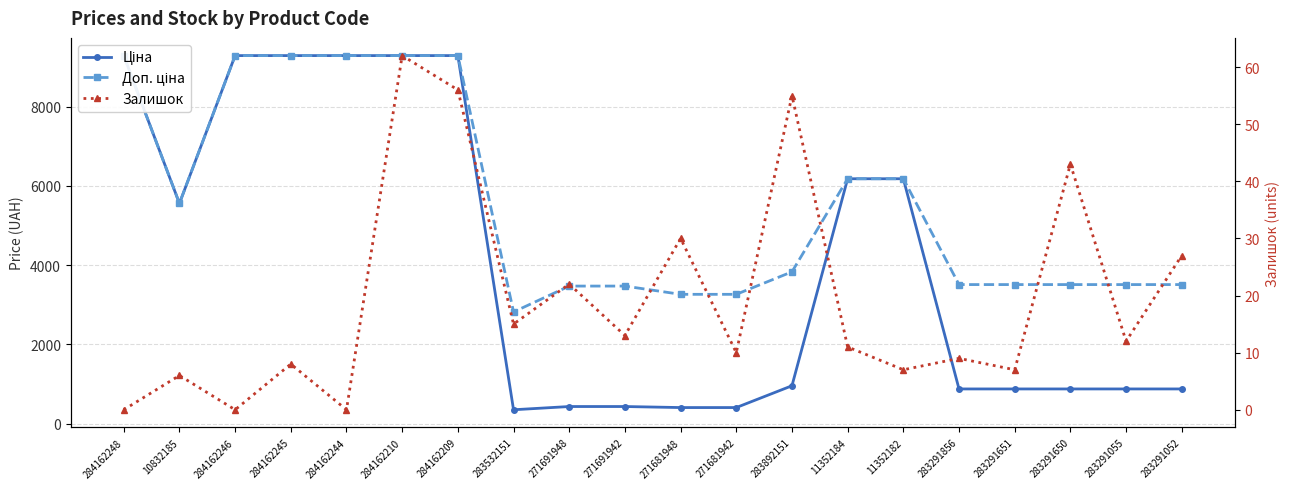

Is the value of Залишок at 271691948 greater than the value of Ціна at 283892151?

No